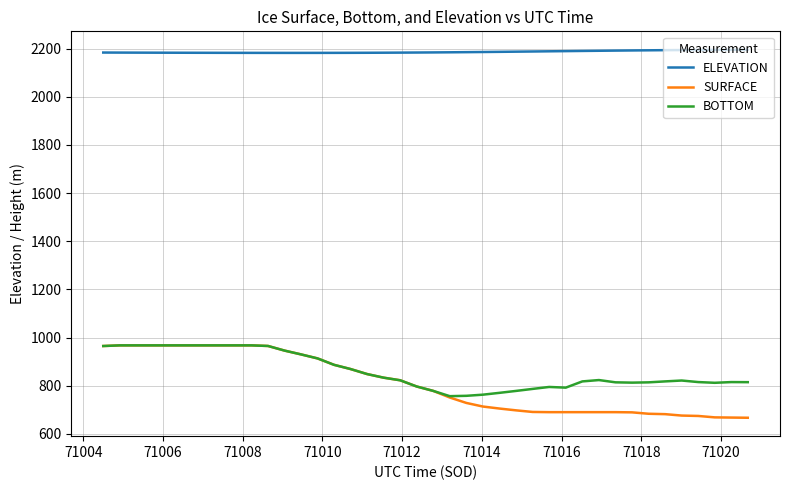

What is the smallest value displayed?

666.6